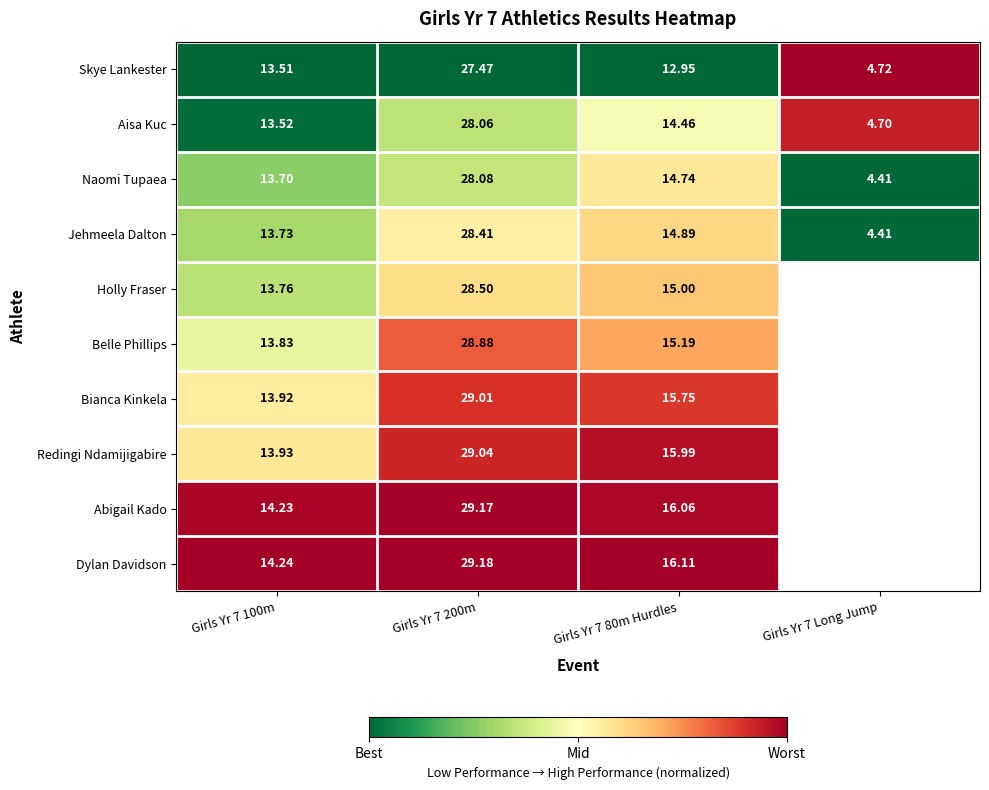

At how many categories does at least one series exceed 0?

4